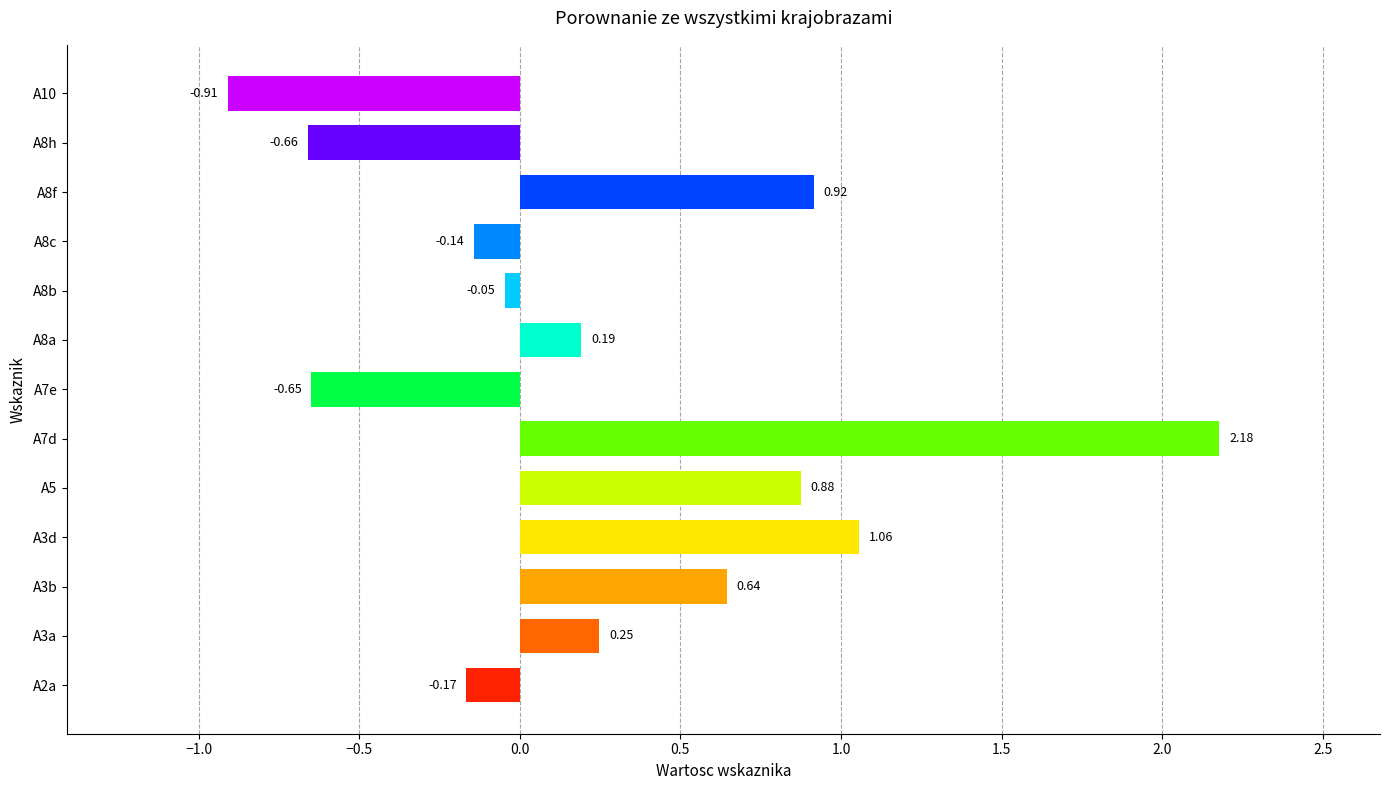

List the labels in order of value, largest first.

A7d, A3d, A8f, A5, A3b, A3a, A8a, A8b, A8c, A2a, A7e, A8h, A10